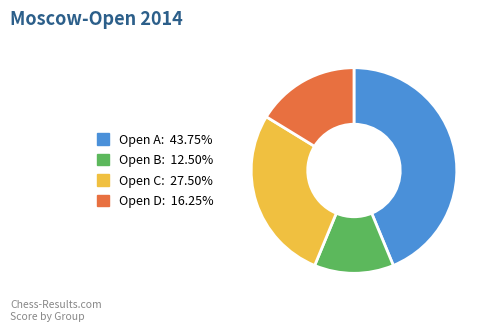

Is there a majority slice in this chart?

No